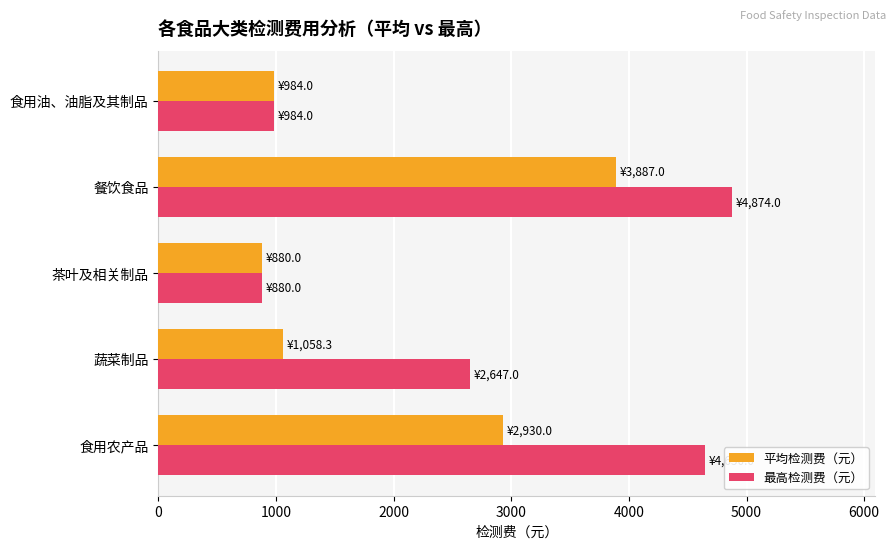

What is the spread (max minus min) of values at 食用农产品?

1720.0